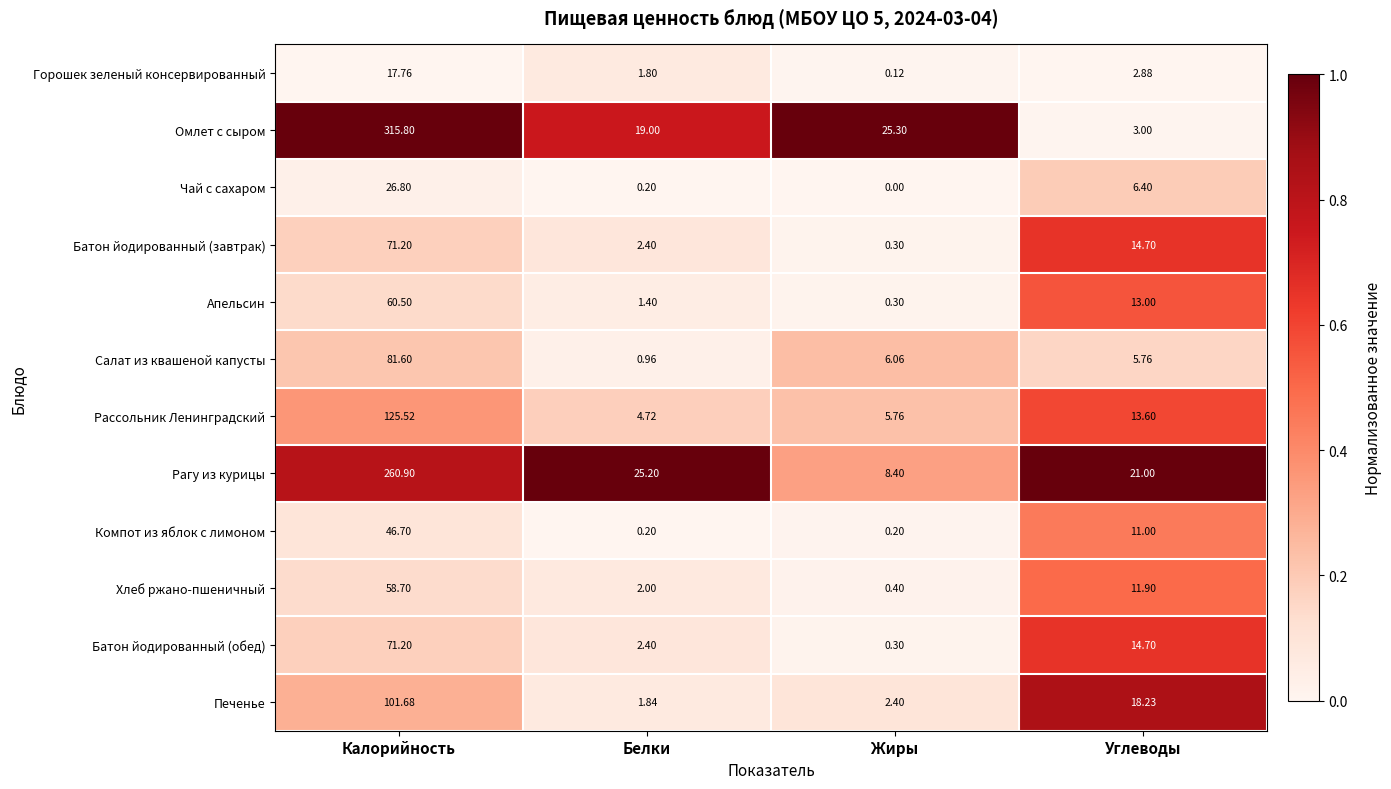

How many categories are shown in the chart?

4